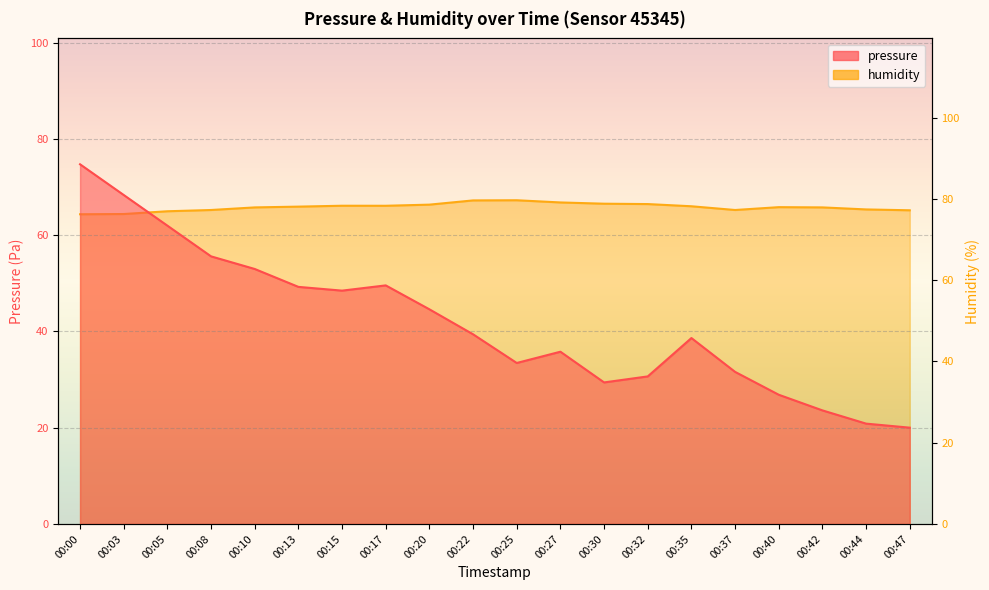

True or false: humidity and pressure cross at least once.

False